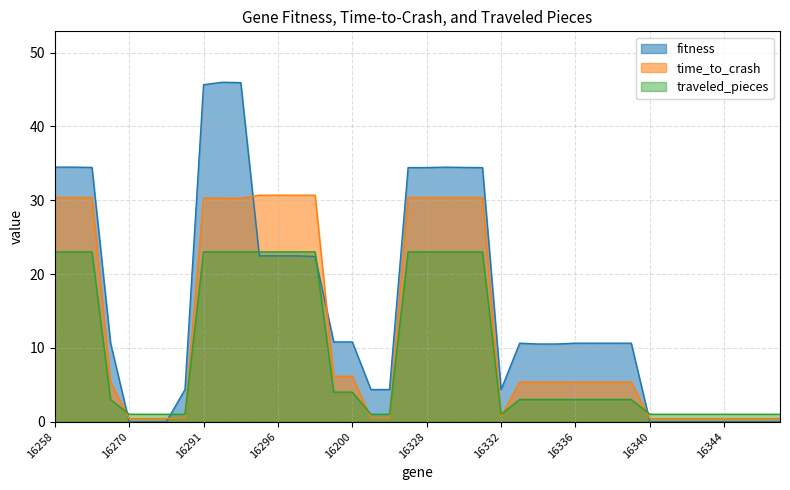

How many intersections are there between fitness and time_to_crash?

5